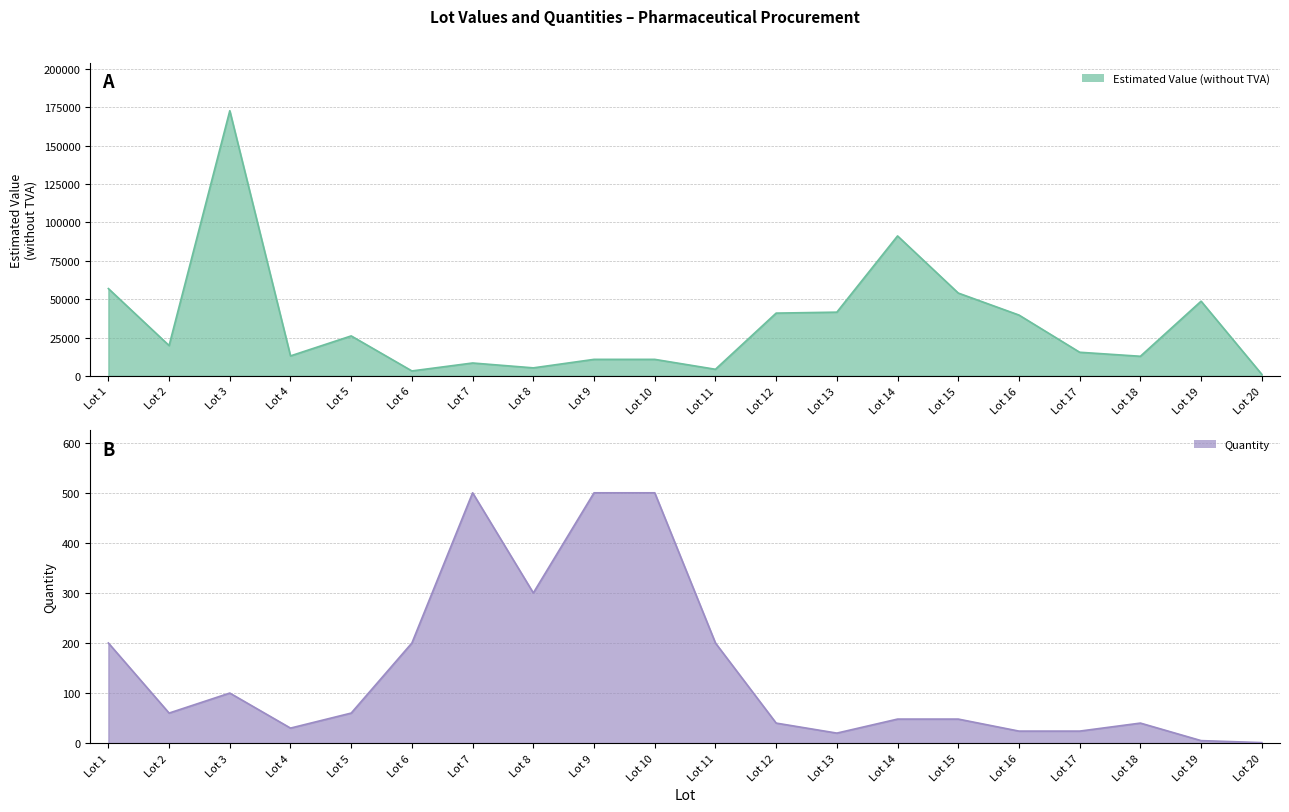

At which label is Estimated Value (without TVA) closest to 86867?

Lot 14